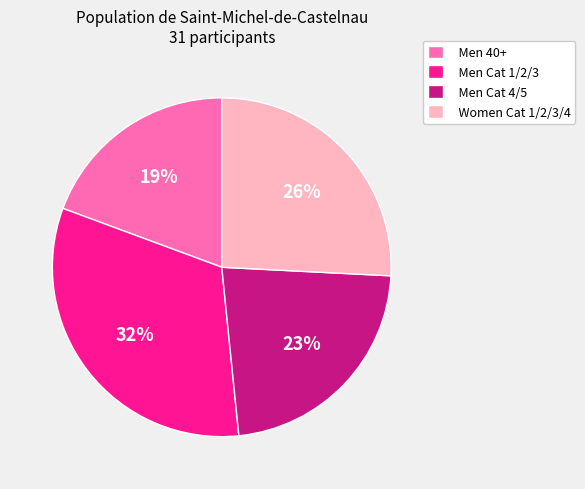

To the nearest percent, what is the combined percentage of Men 40+ and Women Cat 1/2/3/4?

45%